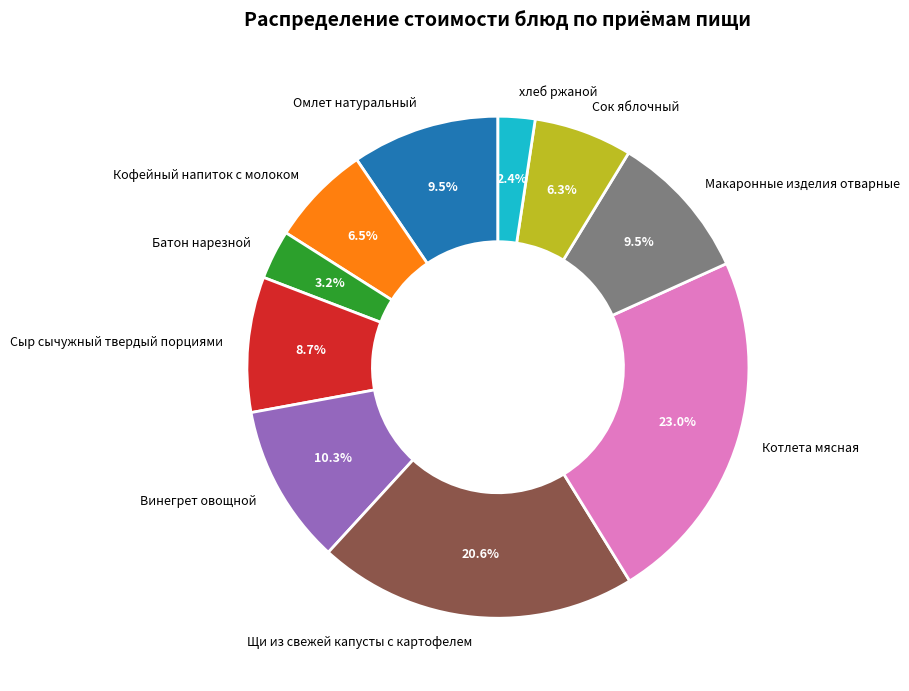

Is there a majority slice in this chart?

No